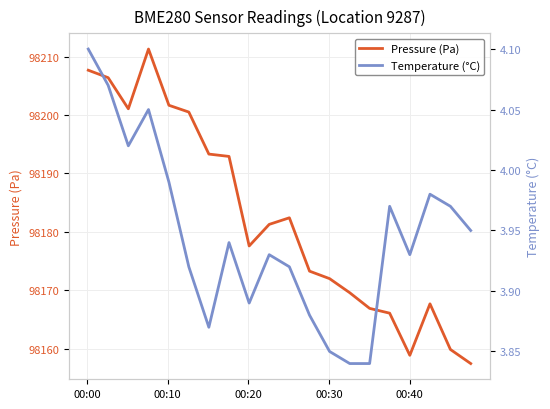

What is the maximum value for Pressure (Pa)?

98211.3